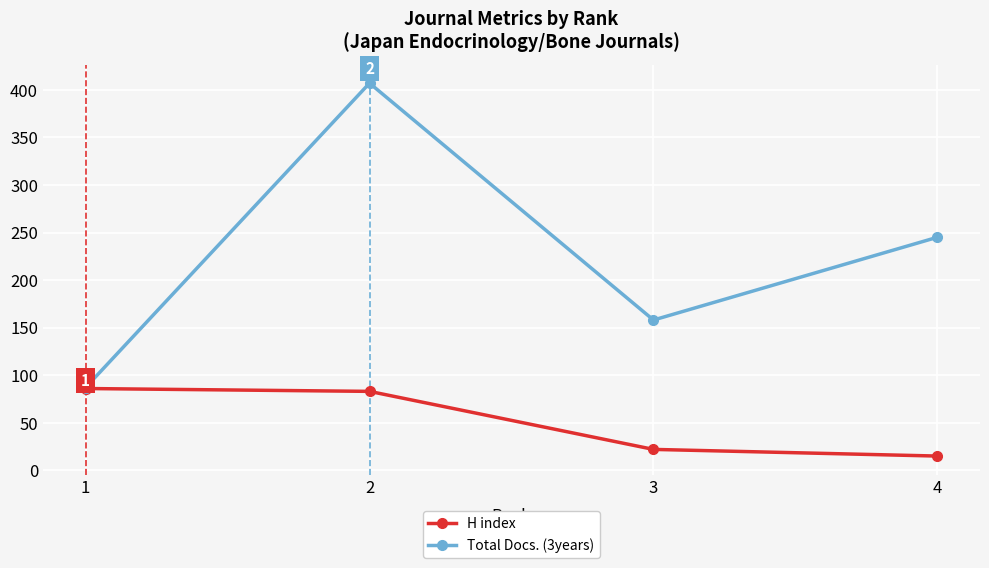

What is the value of the Total Docs. (3years) point at the 1st from the left?

87